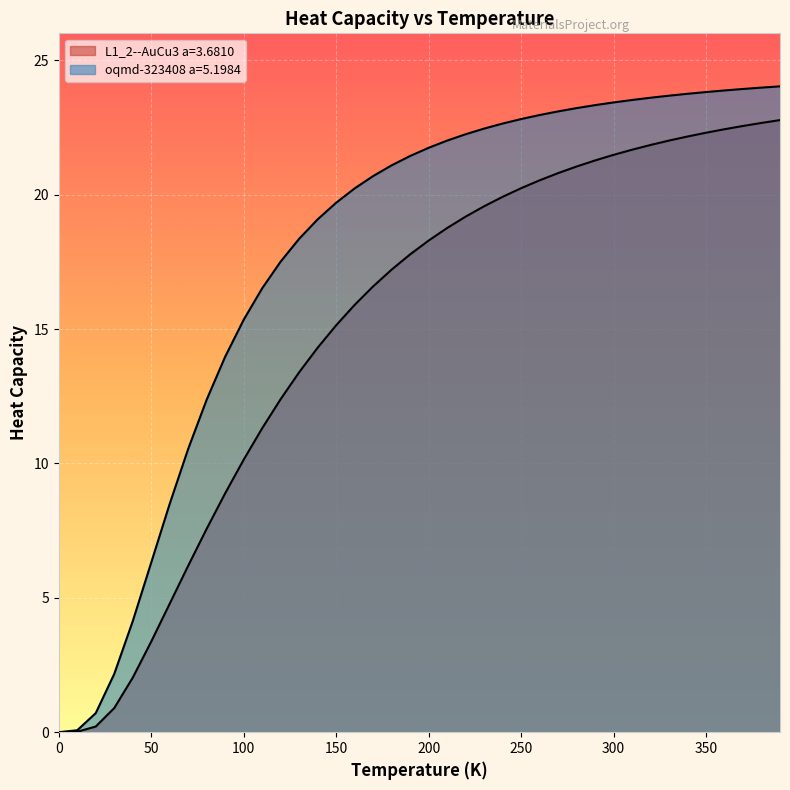

What are all the series names shown in the legend?

L1_2--AuCu3 a=3.6810, oqmd-323408 a=5.1984